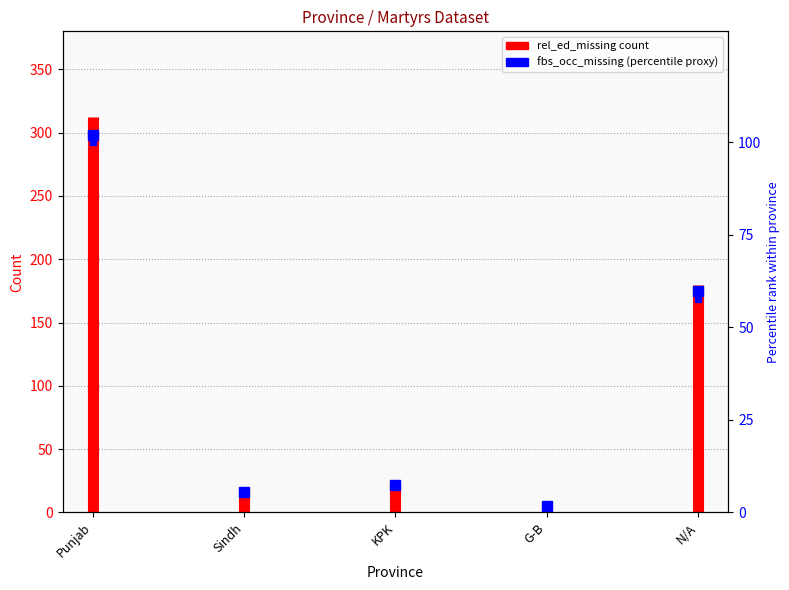

True or false: the data shows 202 at Punjab.

False